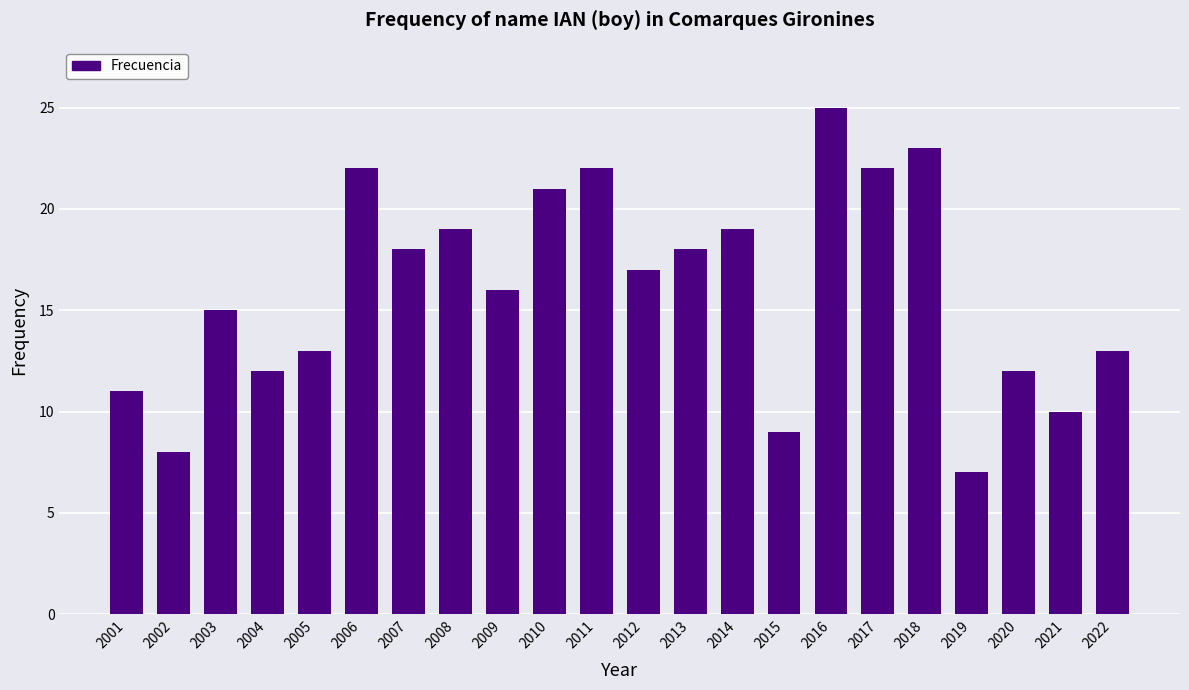

Where does the data first go above 17?

2006